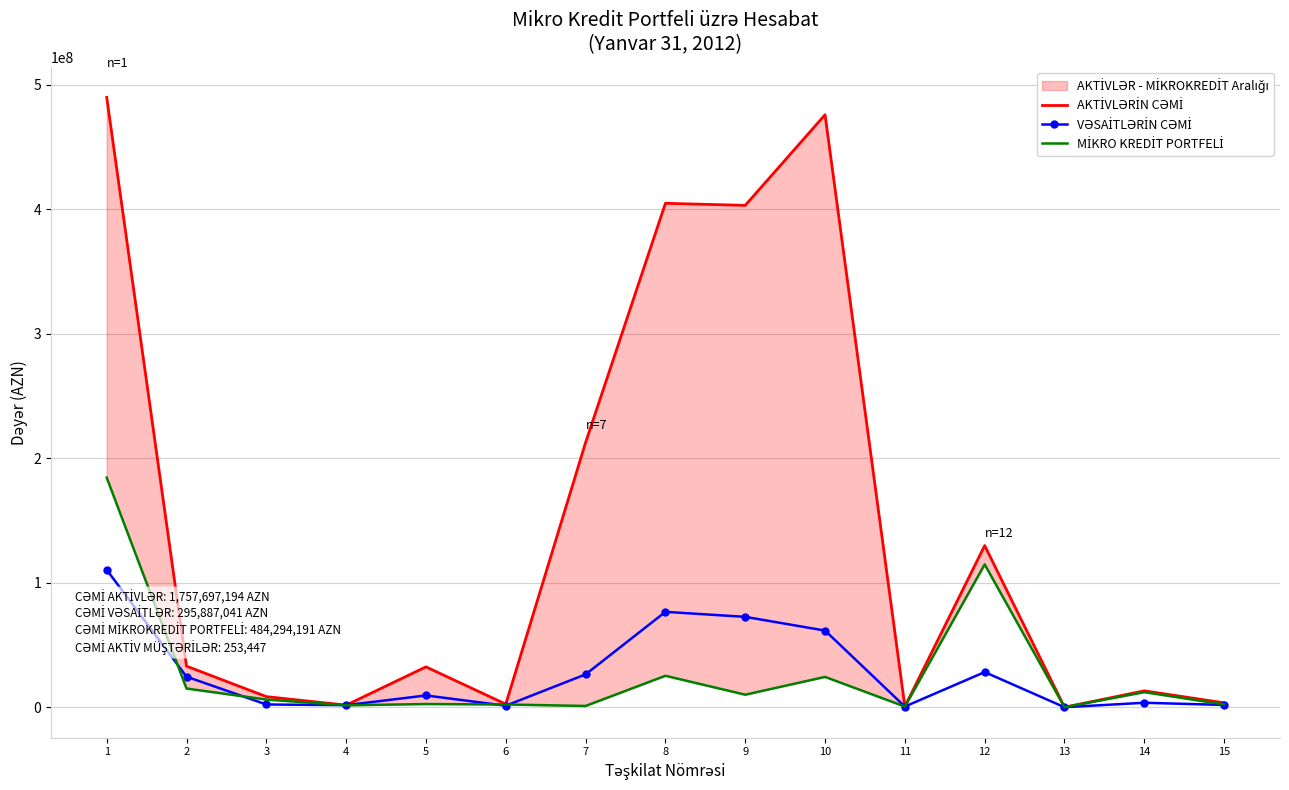

True or false: VƏSAİTLƏRİN CƏMİ has more than 2 interior local peaks.

True